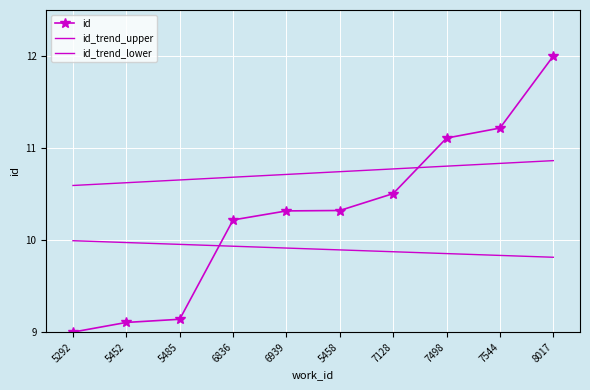

At which category is the sum across all series the highest?

8017